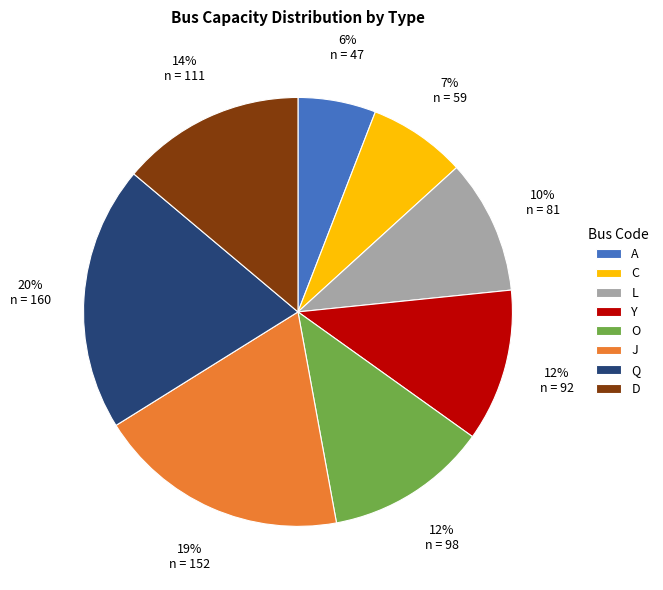

How many segments does this pie chart have?

8